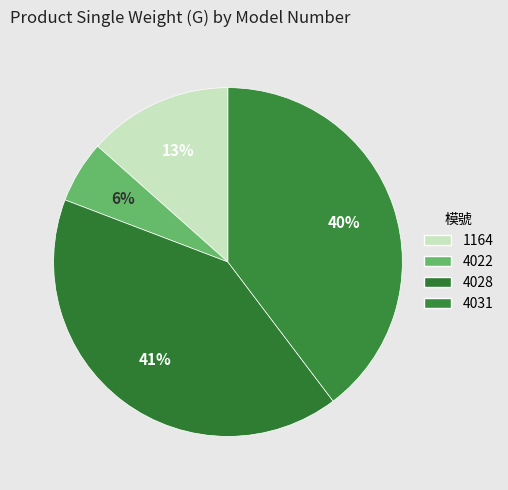

Count the number of slices in the pie.

4